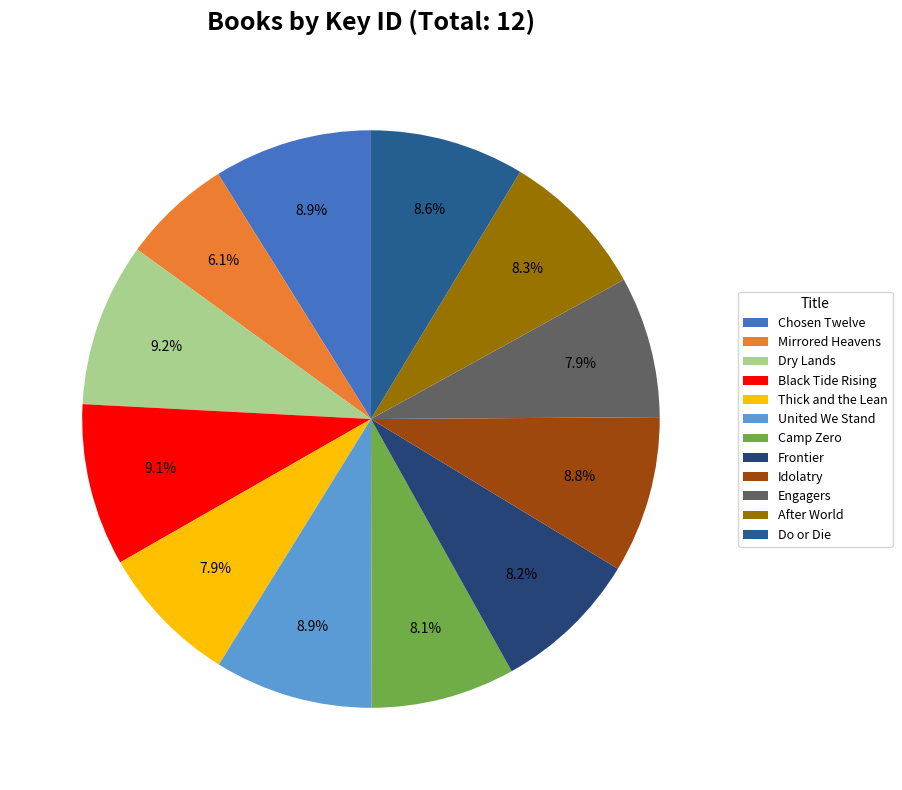

What is the largest slice in the pie chart?

Dry Lands